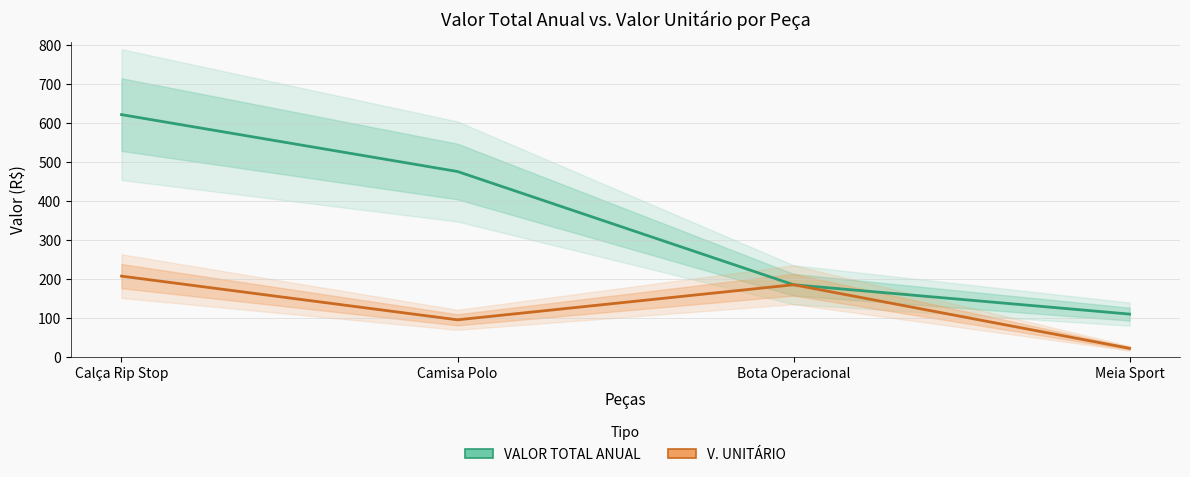

True or false: VALOR TOTAL ANUAL and V. UNITÁRIO intersect in this chart.

False